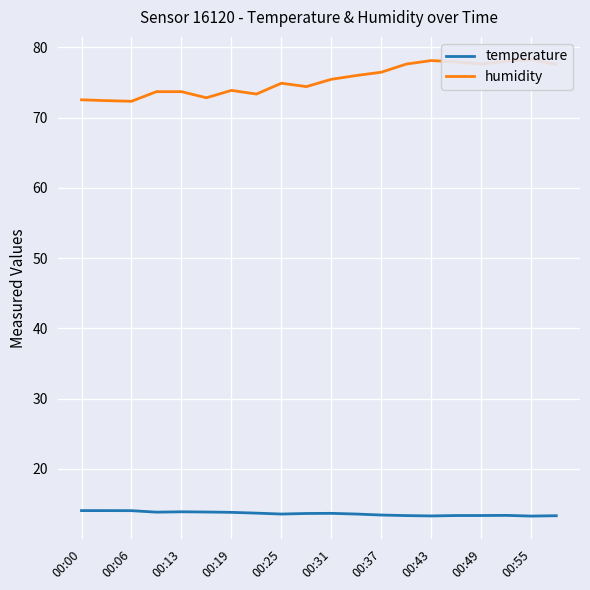

What is the maximum value for temperature?

14.1